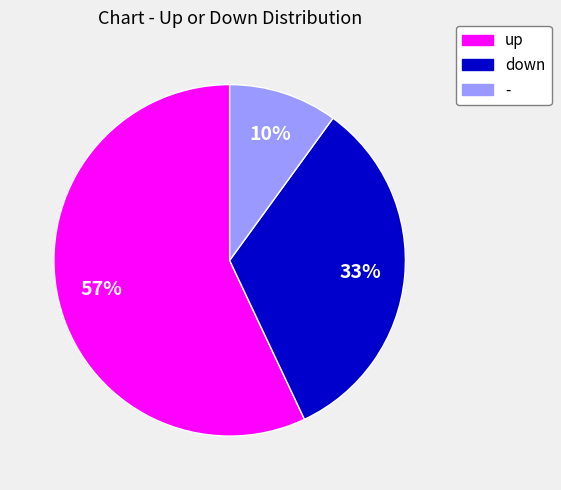

To the nearest percent, what is the difference between the largest and smallest slice percentages?

47%